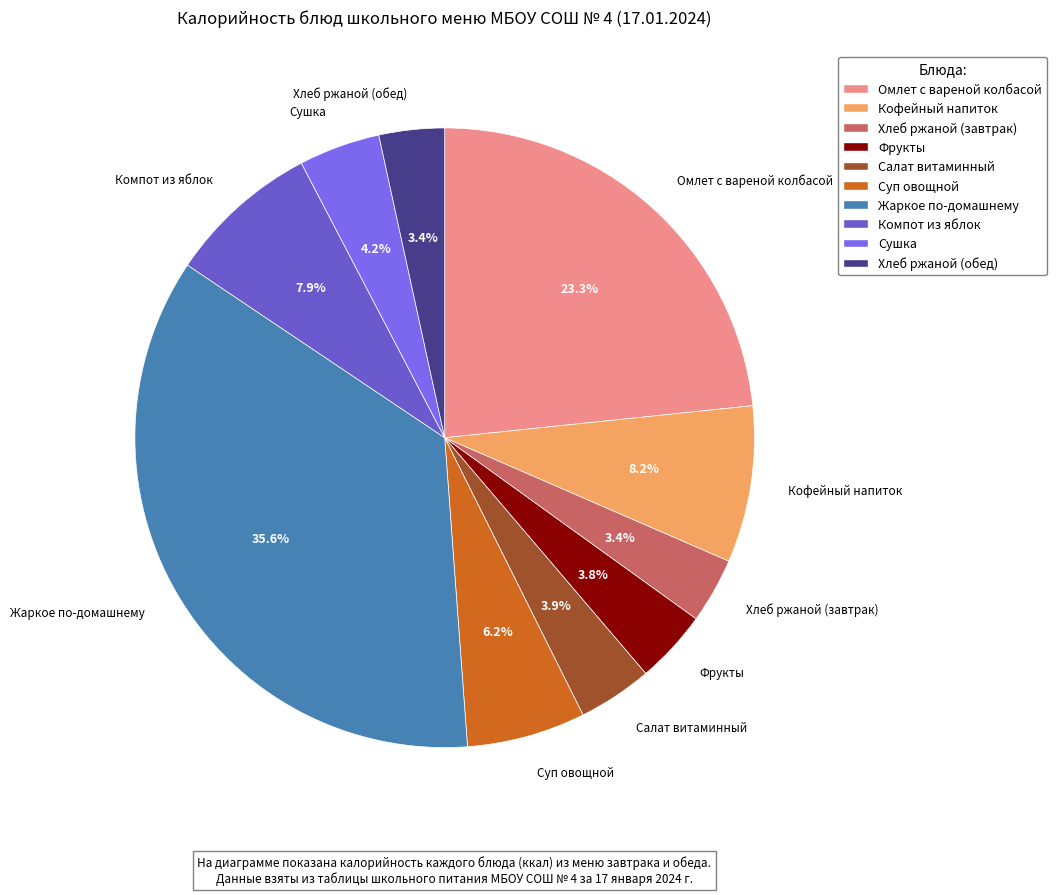

How much of the chart is everything except Хлеб ржаной (завтрак)?

96.6%